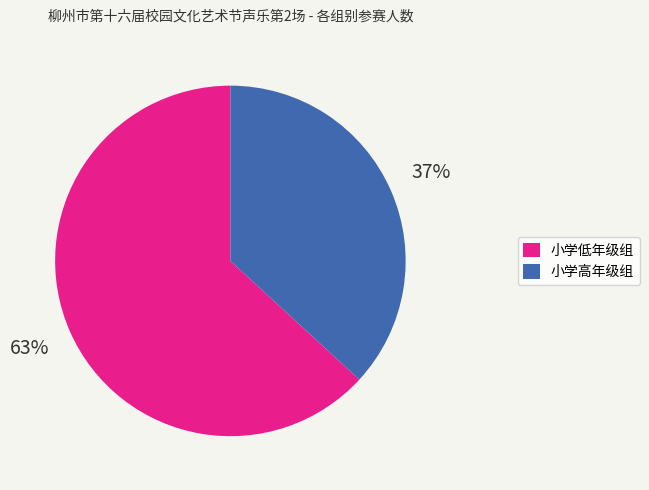

Is it true that 小学低年级组 is 56% of the pie?

False